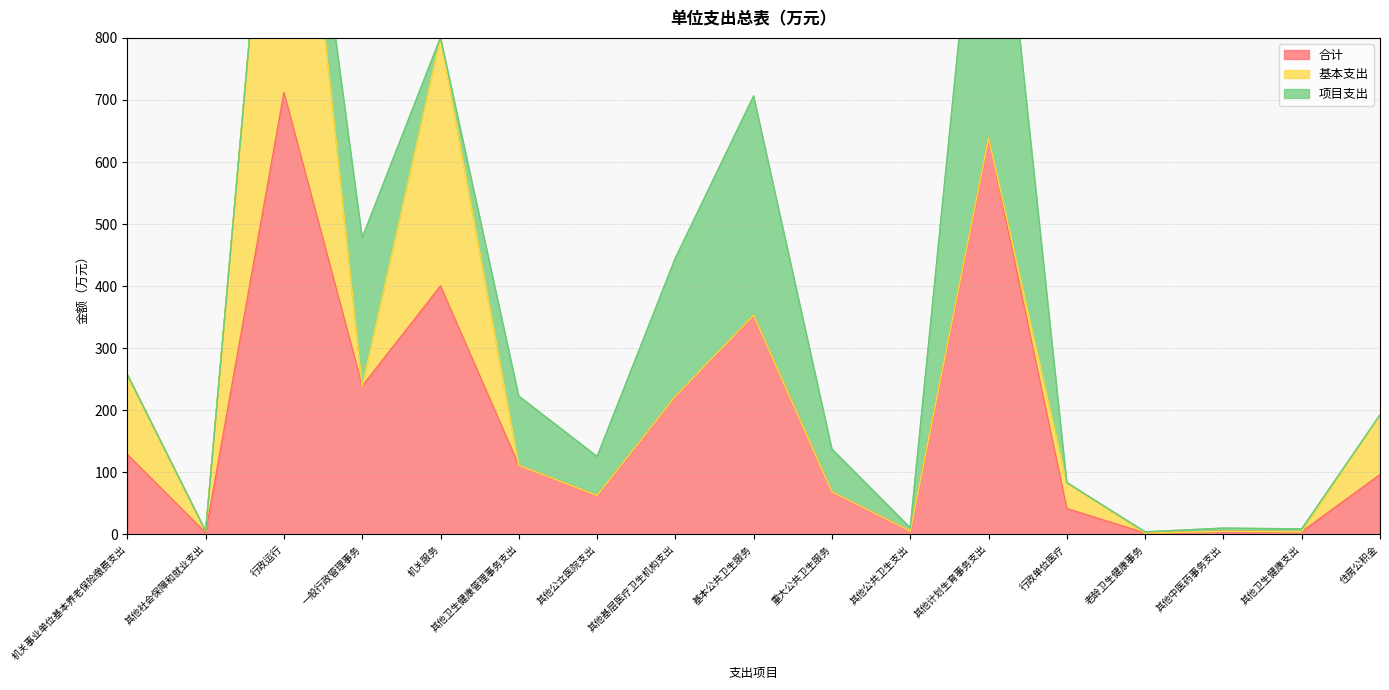

True or false: 合计 and 基本支出 cross at least once.

False